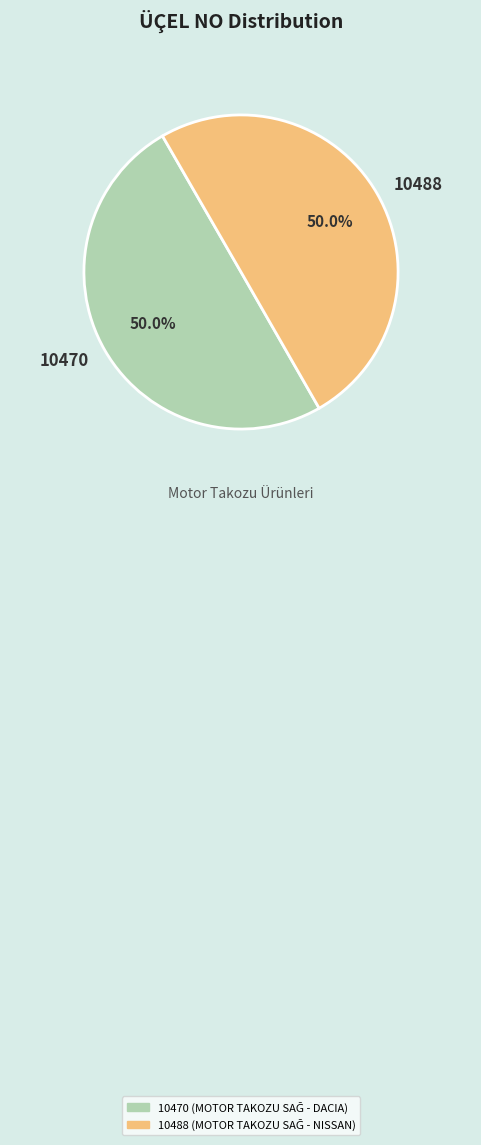

How many slices are in this pie chart?

2